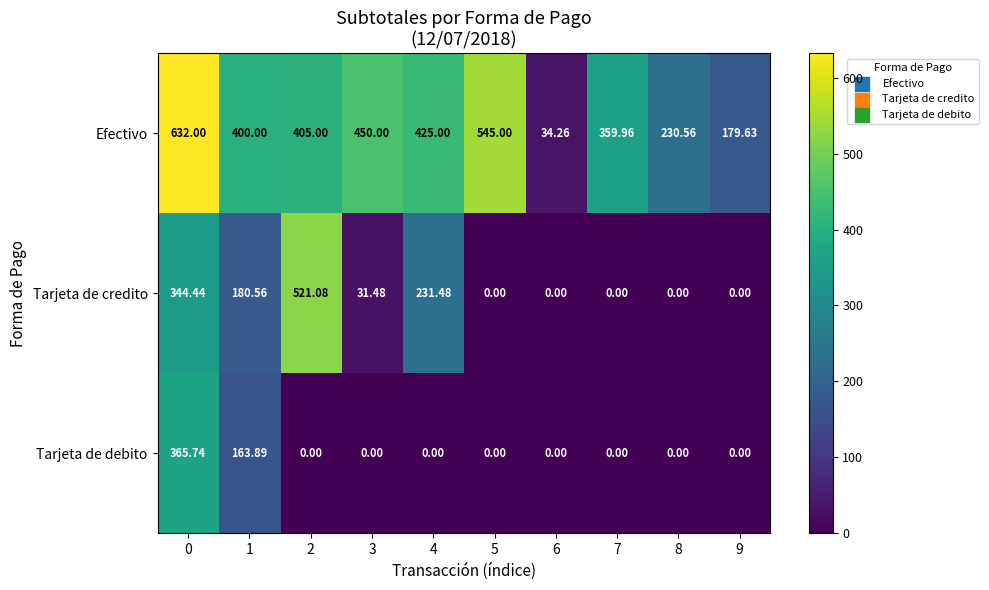

Which series has the largest total across all categories?

Efectivo